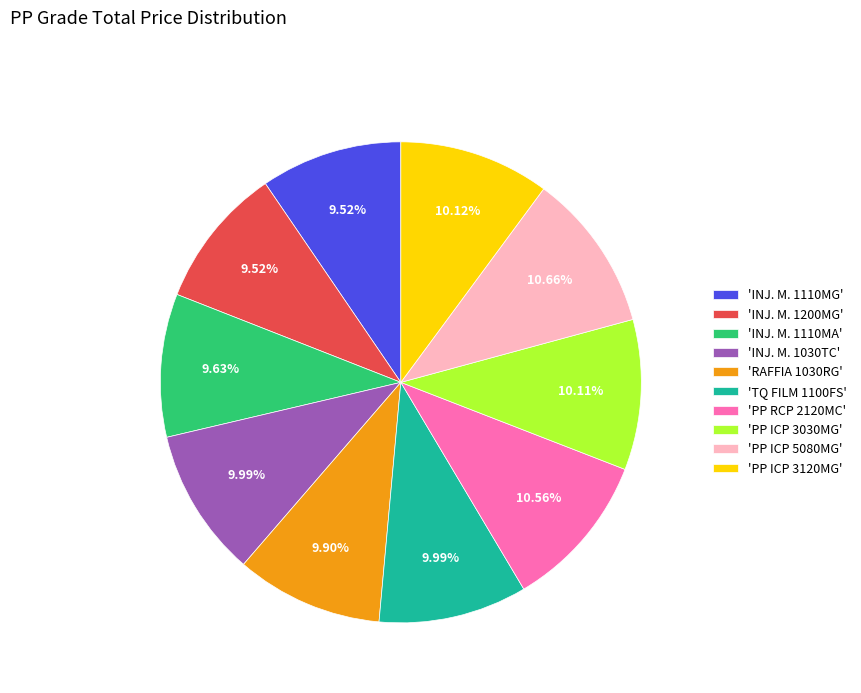

Between 'PP ICP 5080MG' and 'RAFFIA 1030RG', which is larger?

'PP ICP 5080MG'